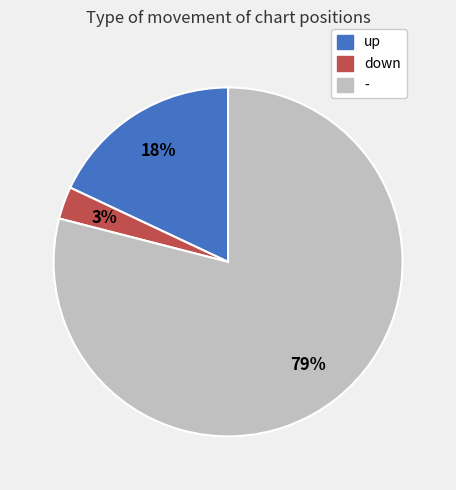

Approximately how many times larger is the value at up compared to -?

0.2